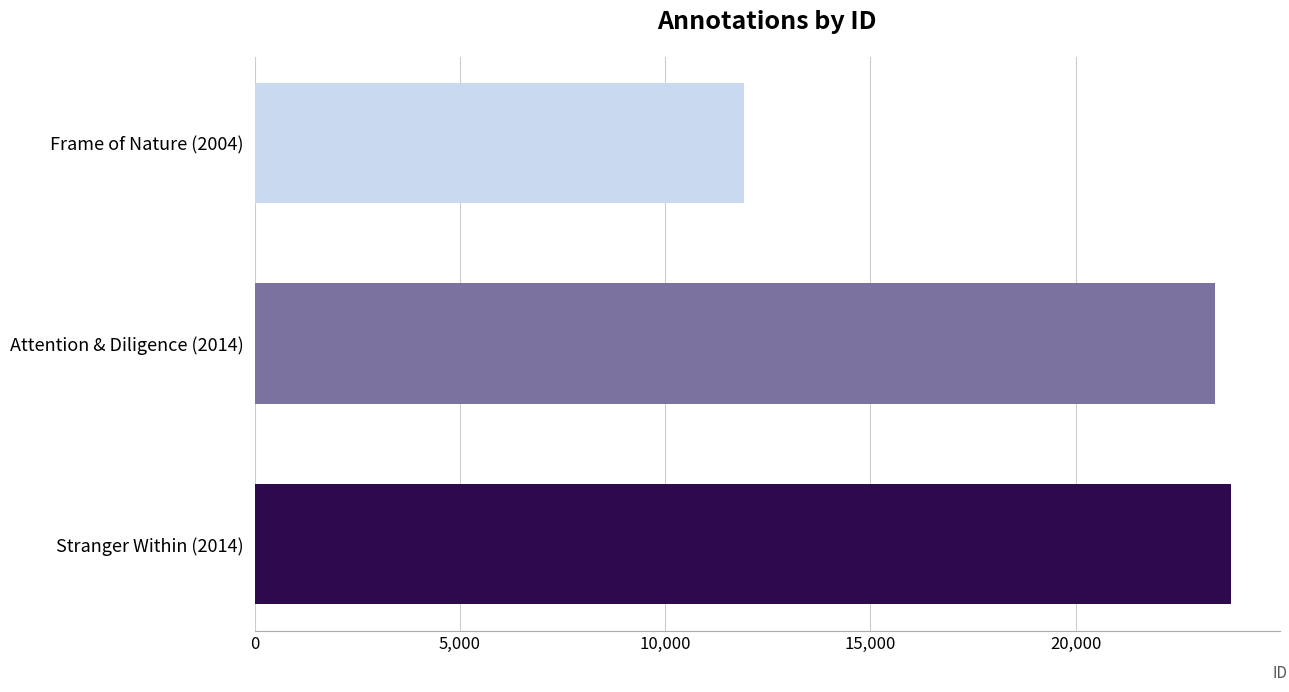

At which label is the value closest to 17851?

Attention & Diligence (2014)